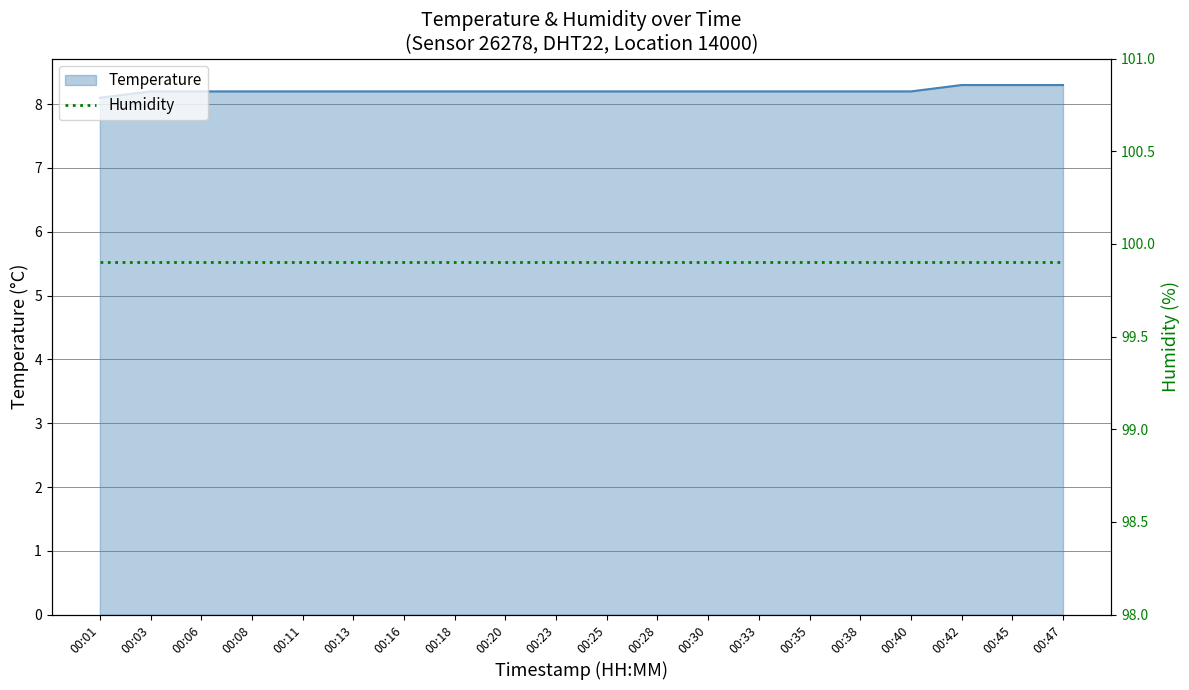

What is the sum of the values at 00:11 and 00:25?

16.4